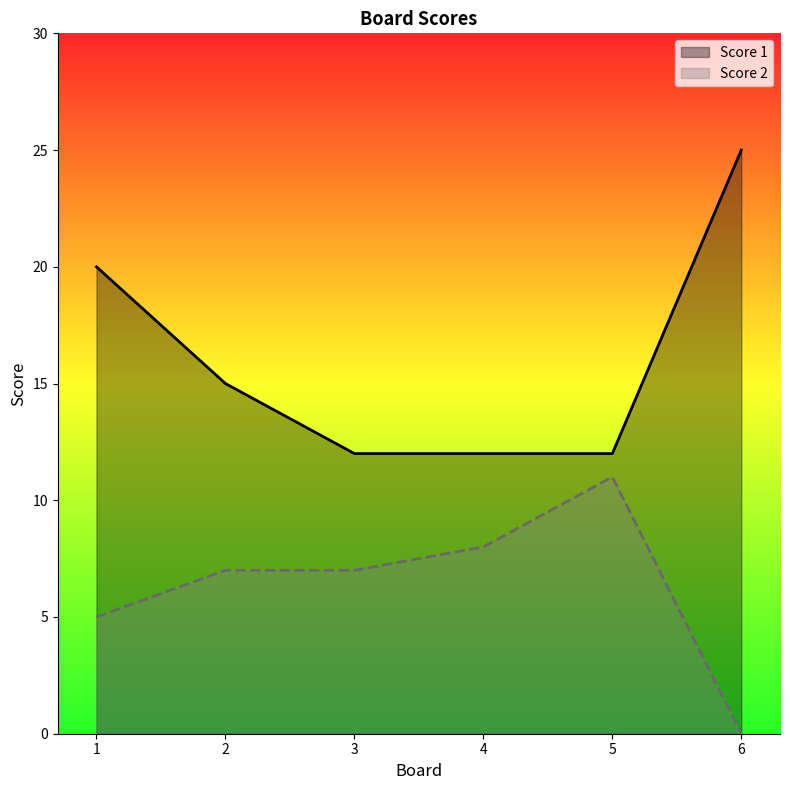

The value of Score 2 at 5 is 3. True or false?

False